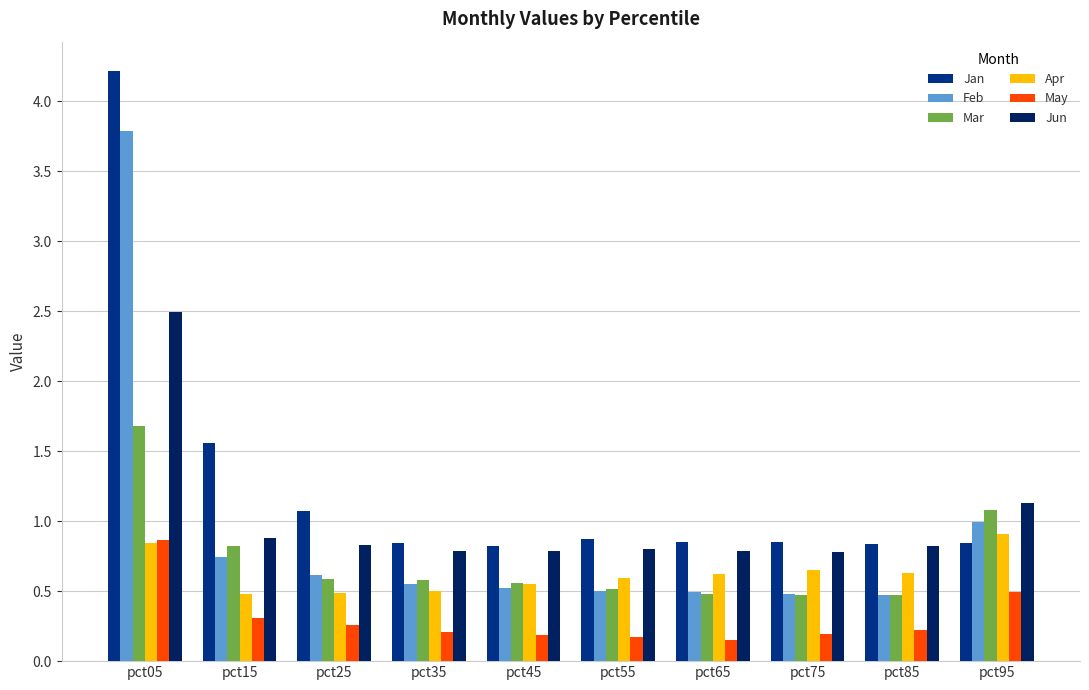

At which label does May reach its peak?

pct05